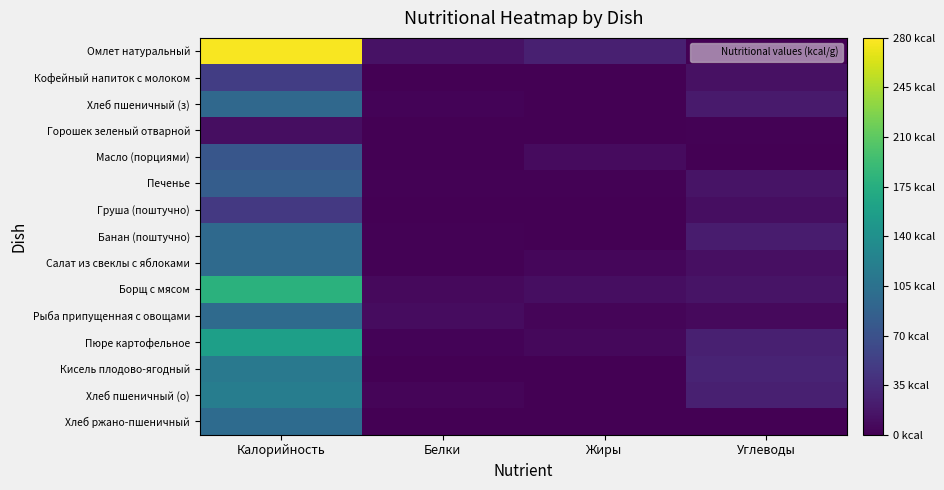

Reading right to left, extract all data points from this chart.

Омлет натуральный: Углеводы=0.9	Жиры=24.4	Белки=13.5	Калорийность=277.4
Кофейный напиток с молоком: Углеводы=12.5	Жиры=0.0	Белки=0.3	Калорийность=51.1
Хлеб пшеничный (з): Углеводы=20.1	Жиры=0.2	Белки=3.1	Калорийность=94.7
Горошек зеленый отварной: Углеводы=1.6	Жиры=0.1	Белки=0.8	Калорийность=10.0
Масло (порциями): Углеводы=0.1	Жиры=8.3	Белки=0.1	Калорийность=75.0
Печенье: Углеводы=14.9	Жиры=2.0	Белки=1.5	Калорийность=83.0
Груша (поштучно): Углеводы=10.3	Жиры=0.3	Белки=0.4	Калорийность=47.0
Банан (поштучно): Углеводы=21.0	Жиры=0.5	Белки=1.5	Калорийность=96.0
Салат из свеклы с яблоками: Углеводы=11.2	Жиры=5.2	Белки=1.1	Калорийность=96.5
Борщ с мясом: Углеводы=15.2	Жиры=10.2	Белки=6.7	Калорийность=178.3
Рыба припущенная с овощами: Углеводы=6.9	Жиры=3.6	Белки=9.3	Калорийность=97.1
Пюре картофельное: Углеводы=24.3	Жиры=5.5	Белки=3.0	Калорийность=158.4
Кисель плодово-ягодный: Углеводы=28.2	Жиры=0.0	Белки=0.0	Калорийность=112.8
Хлеб пшеничный (о): Углеводы=25.1	Жиры=0.3	Белки=3.8	Калорийность=118.4
Хлеб ржано-пшеничный: Углеводы=0.0	Жиры=0.0	Белки=0.0	Калорийность=98.0